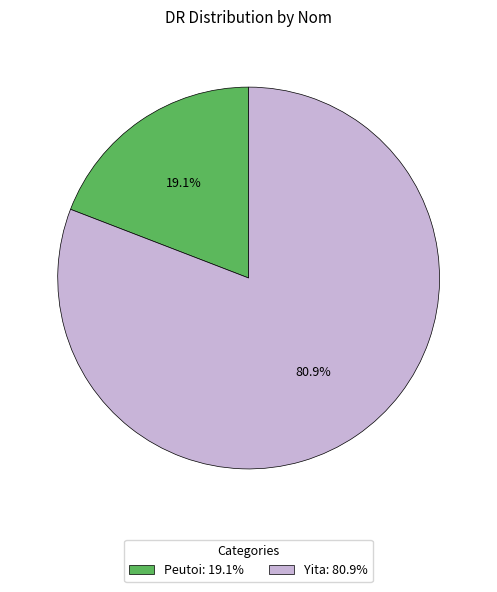

What percentage is the Yita slice, to the nearest percent?

81%